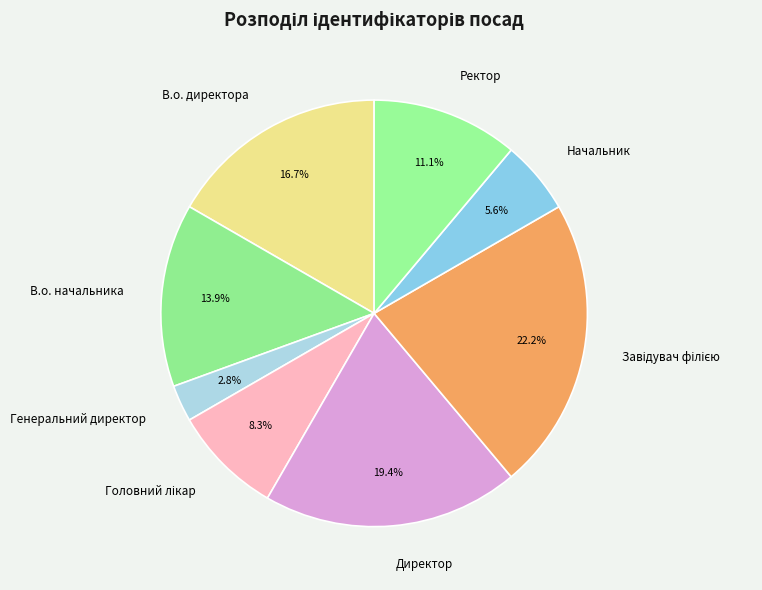

Between Ректор and В.о. начальника, which is larger?

В.о. начальника